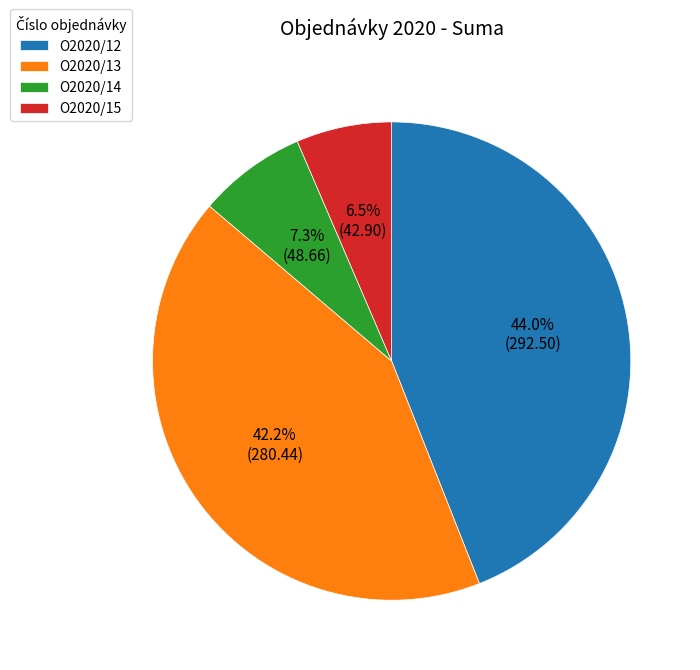

To the nearest percent, what portion does O2020/13 represent?

42%